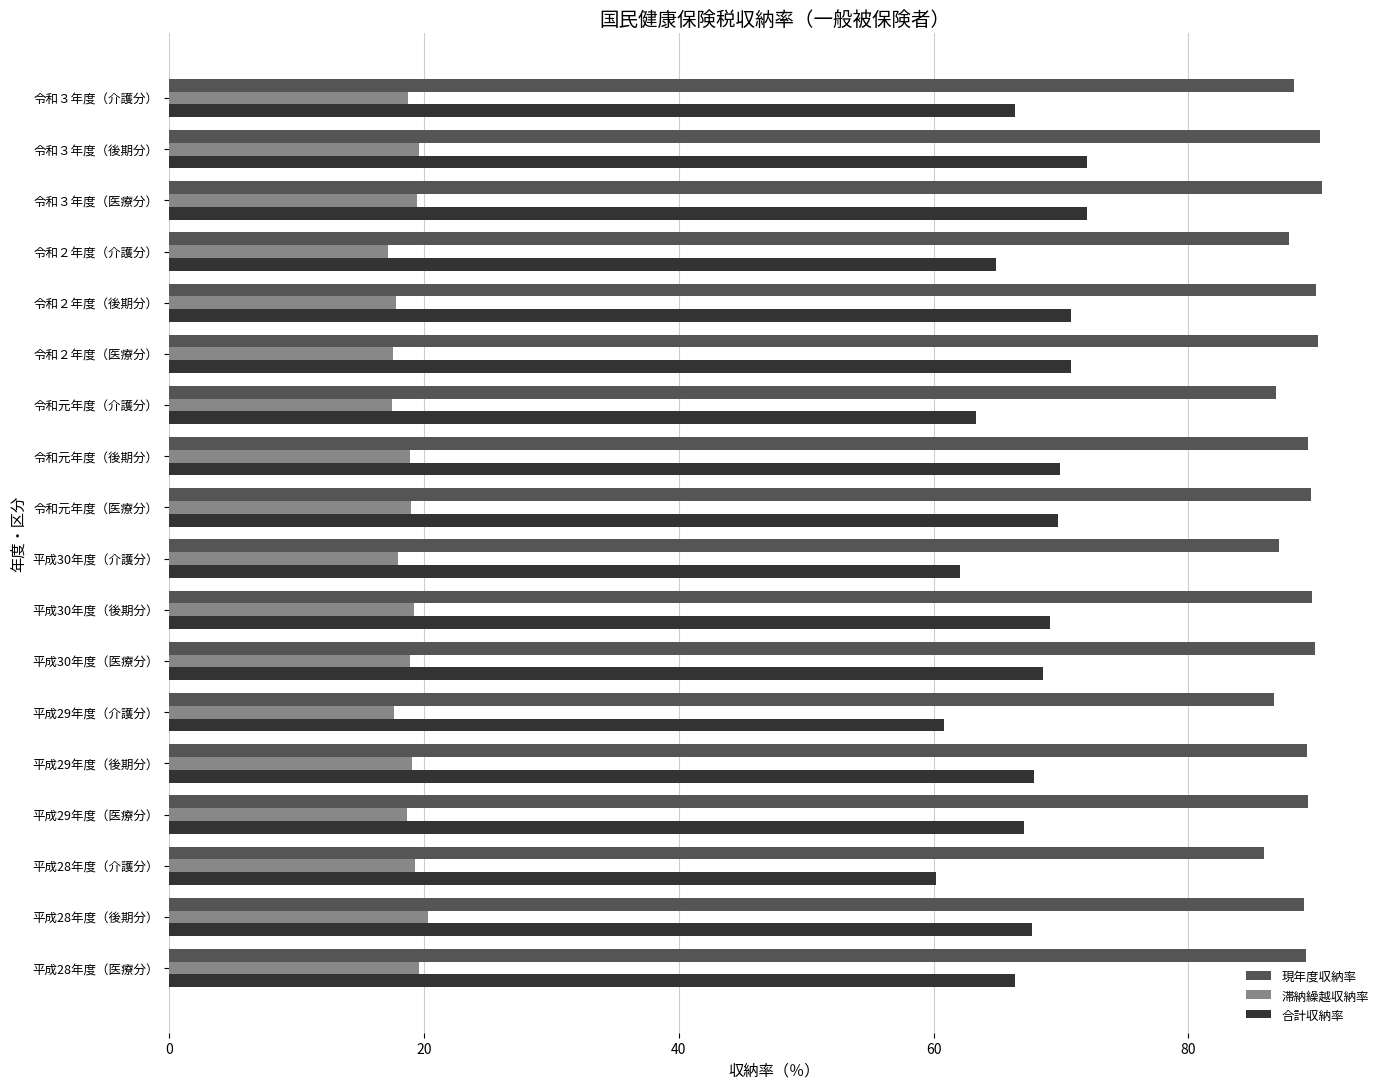

The value of 現年度収納率 at 令和２年度（介護分） is 87.9. True or false?

True